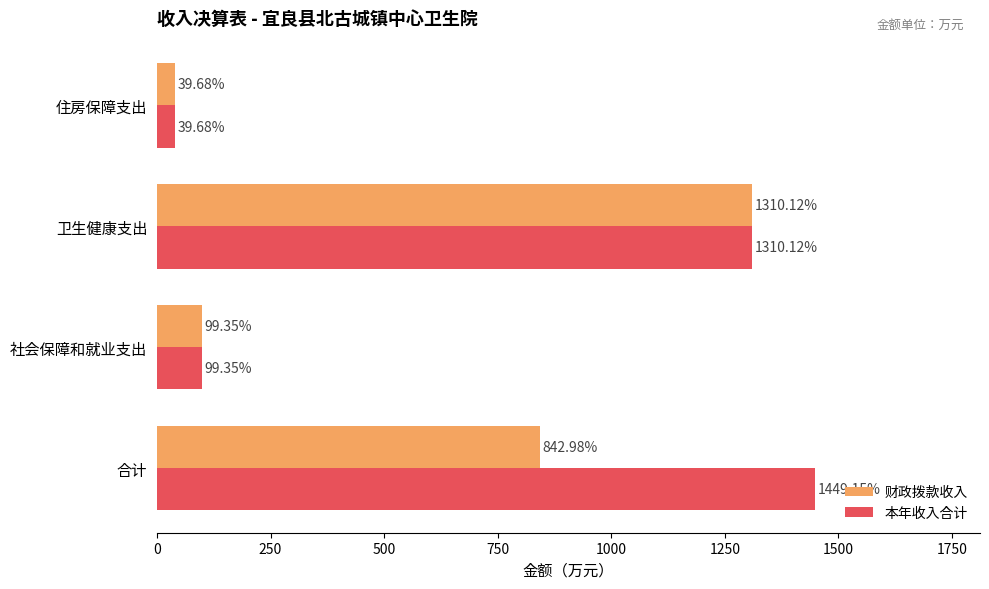

Where is 本年收入合计 nearest to the value 744?

卫生健康支出